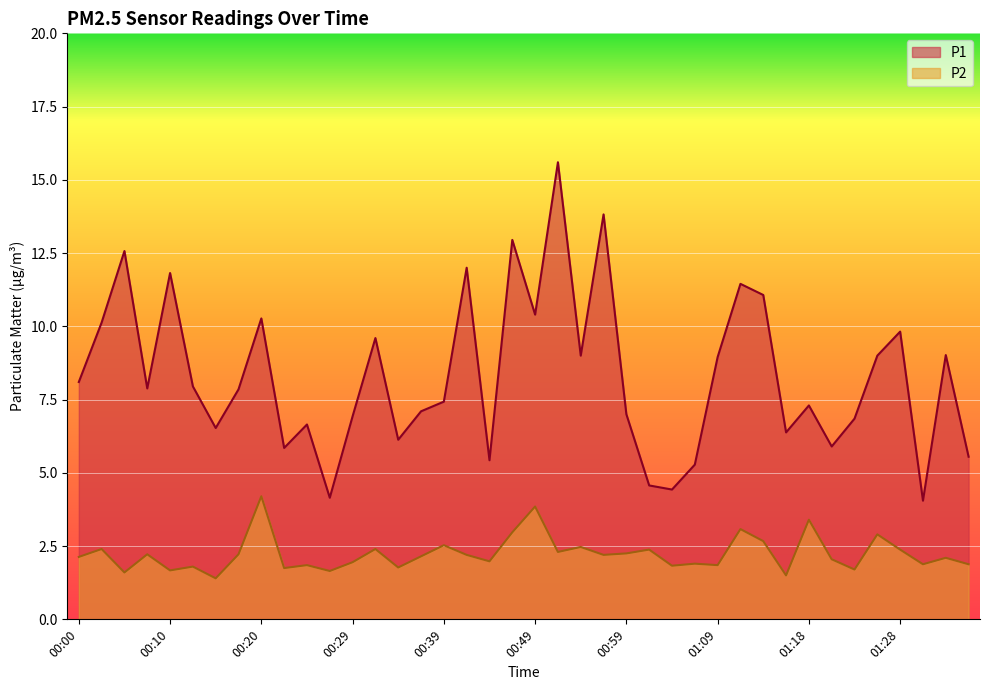

Count the number of data series in this chart.

2